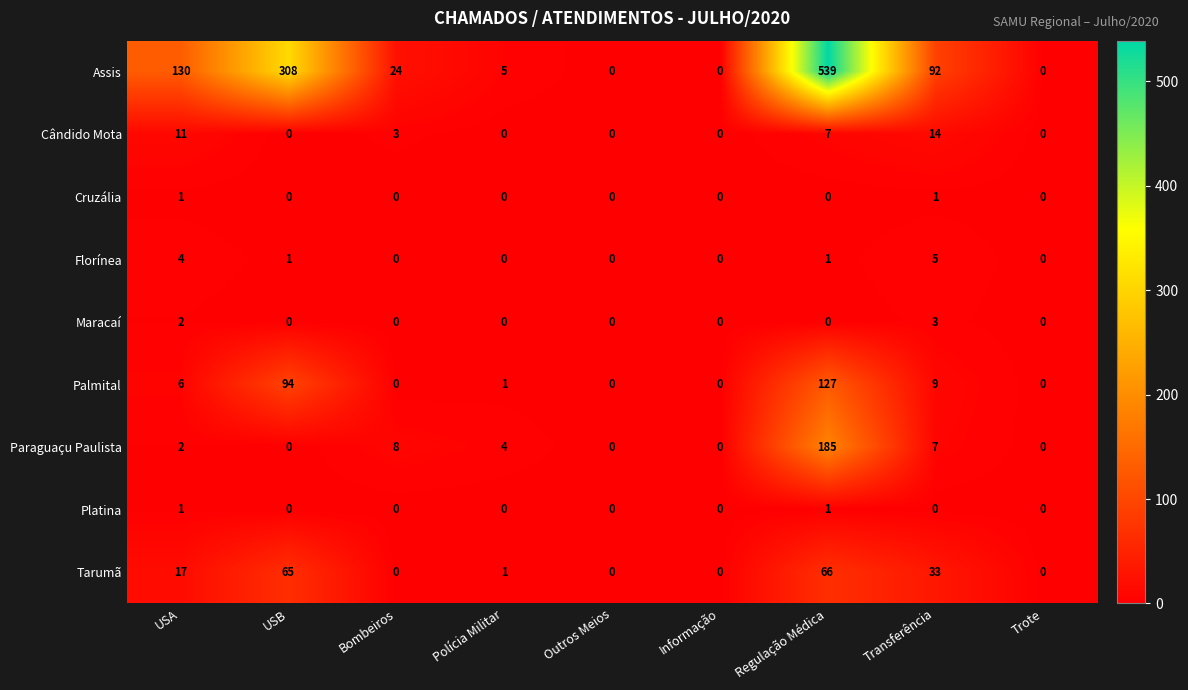

The Florínea series shows 1 at Regulação Médica. True or false?

True